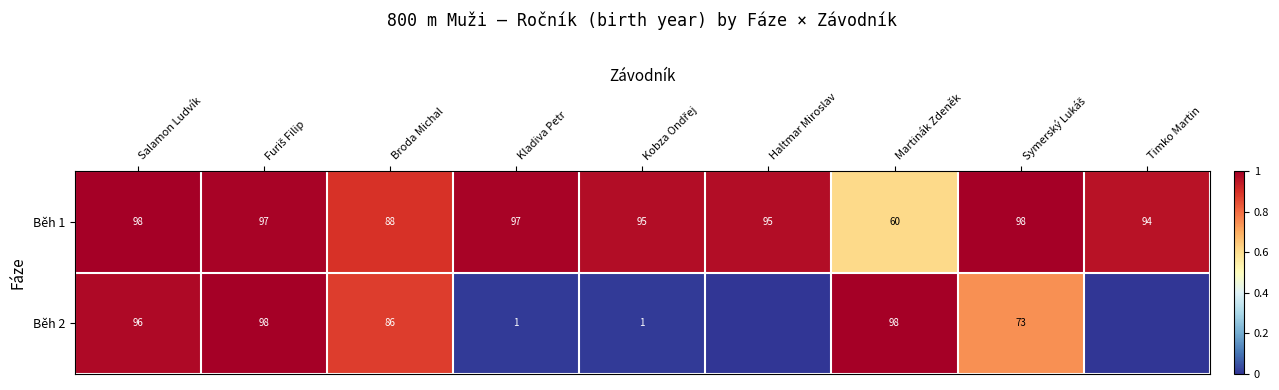

Which series changed the most between Broda Michal and Kladiva Petr?

Běh 2